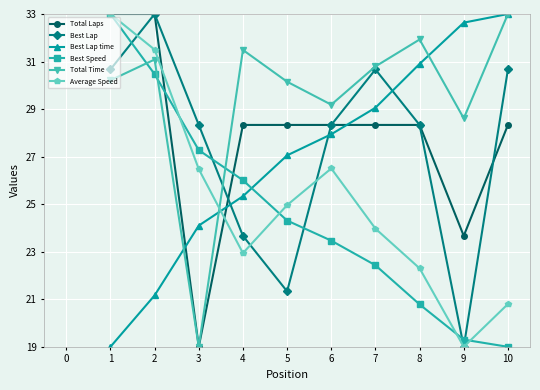

How many categories are shown in the chart?

10